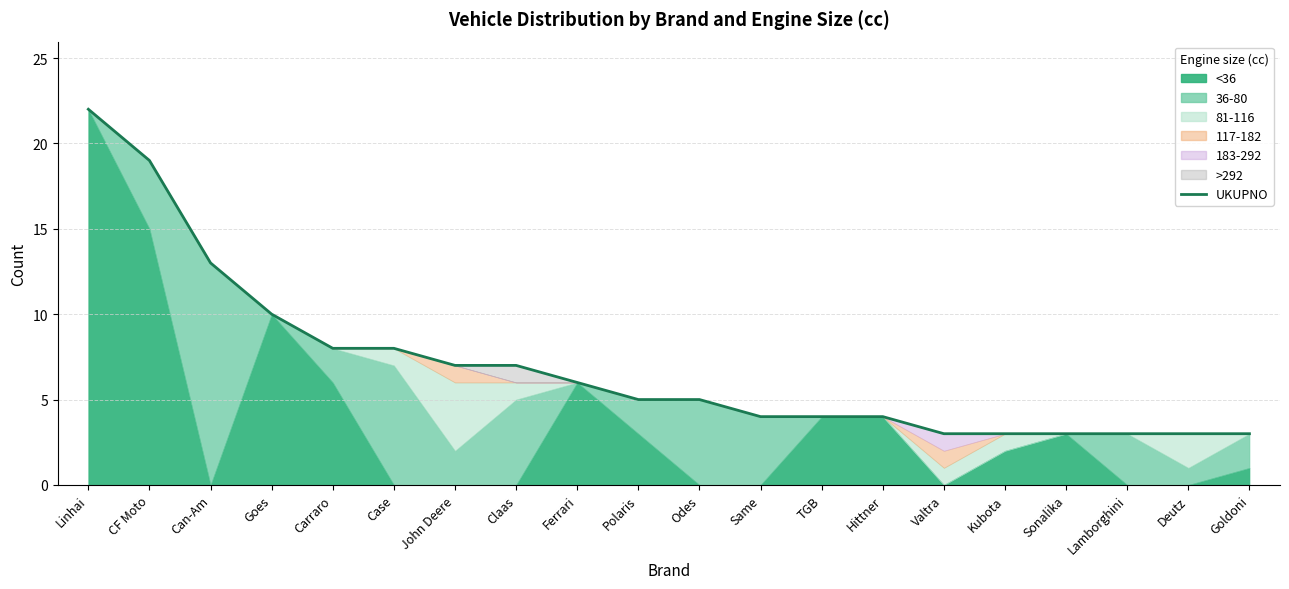

Which has a higher value, Goldoni or Hittner?

Hittner